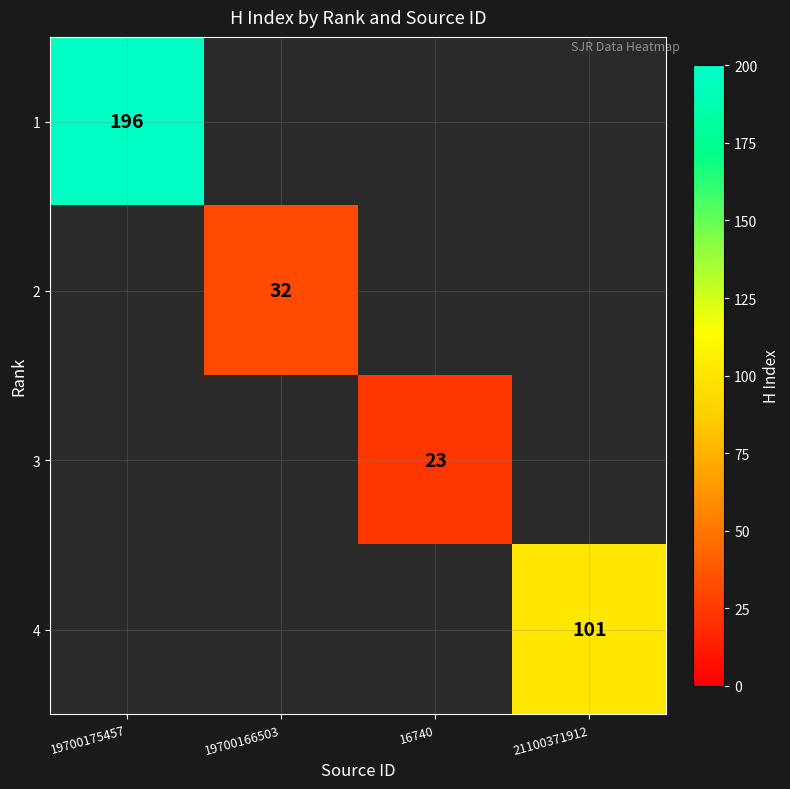

Is it true that 3 equals 30 at 16740?

False